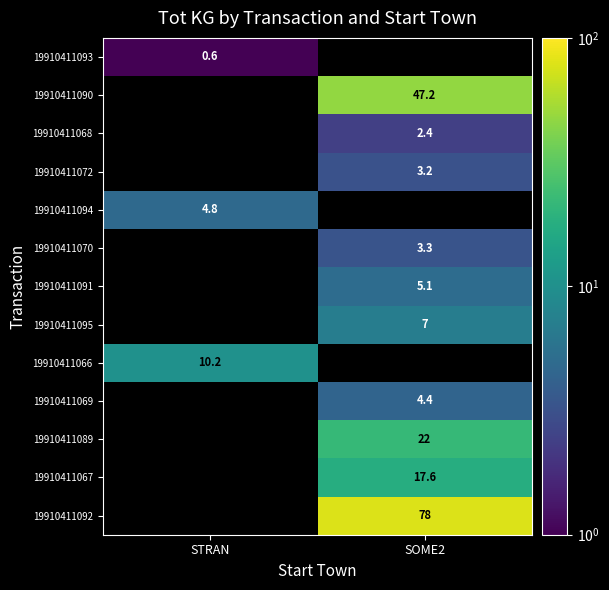

The value of 19910411066 at STRAN is 15.9. True or false?

False